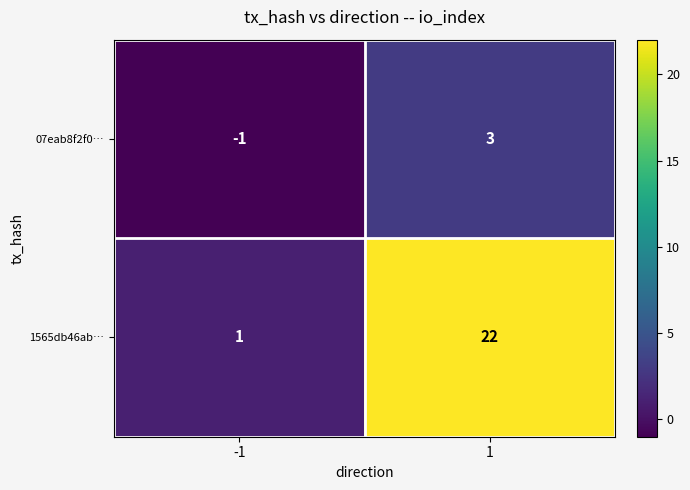

Which series changed the most between -1 and 1?

1565db46ab…